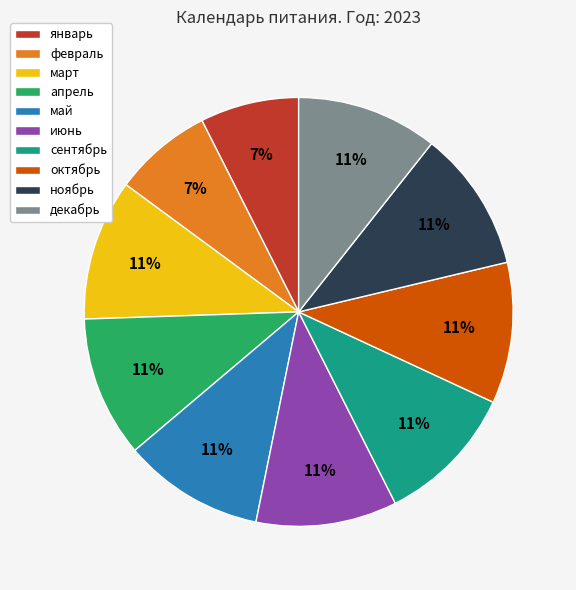

Combined, do ноябрь and октябрь account for over 50%?

No